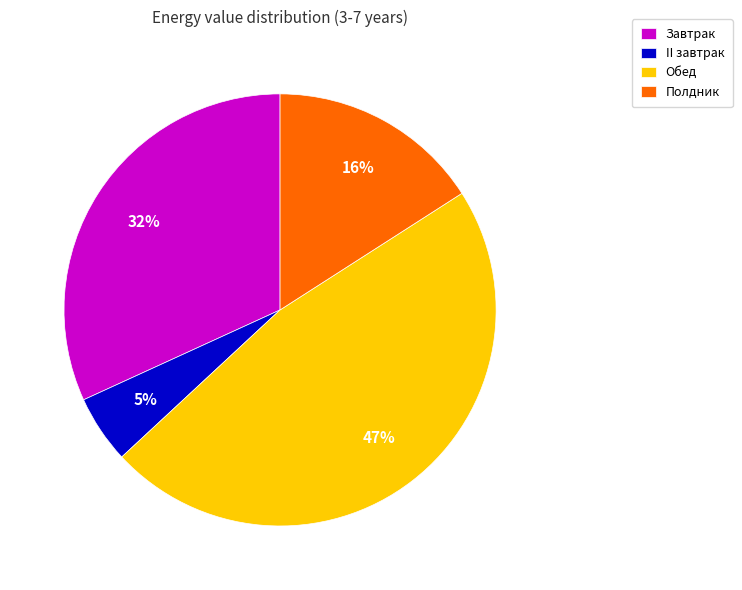

Which category has the biggest portion of the pie?

Обед